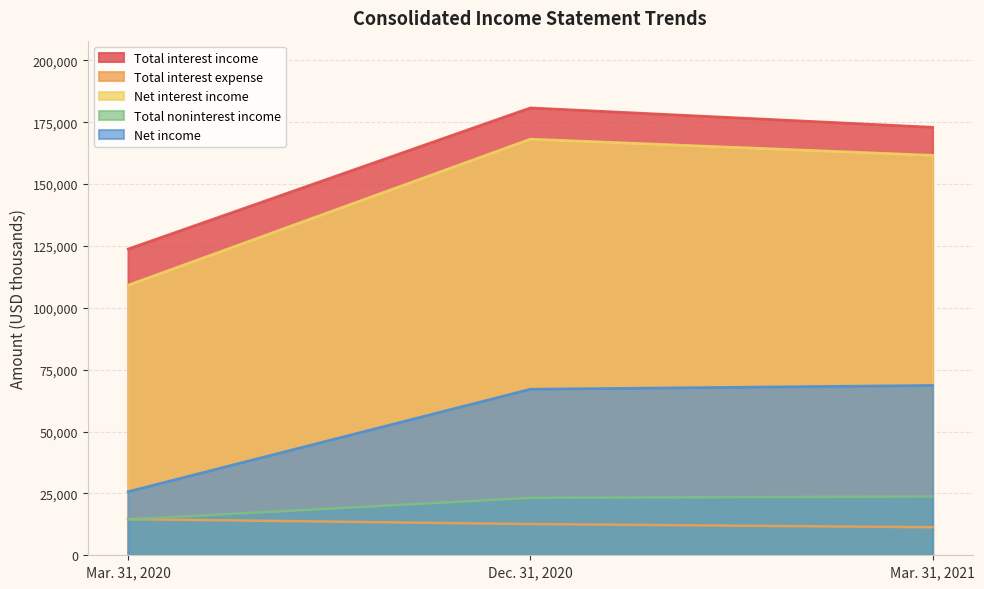

How many data points does each series have?

3